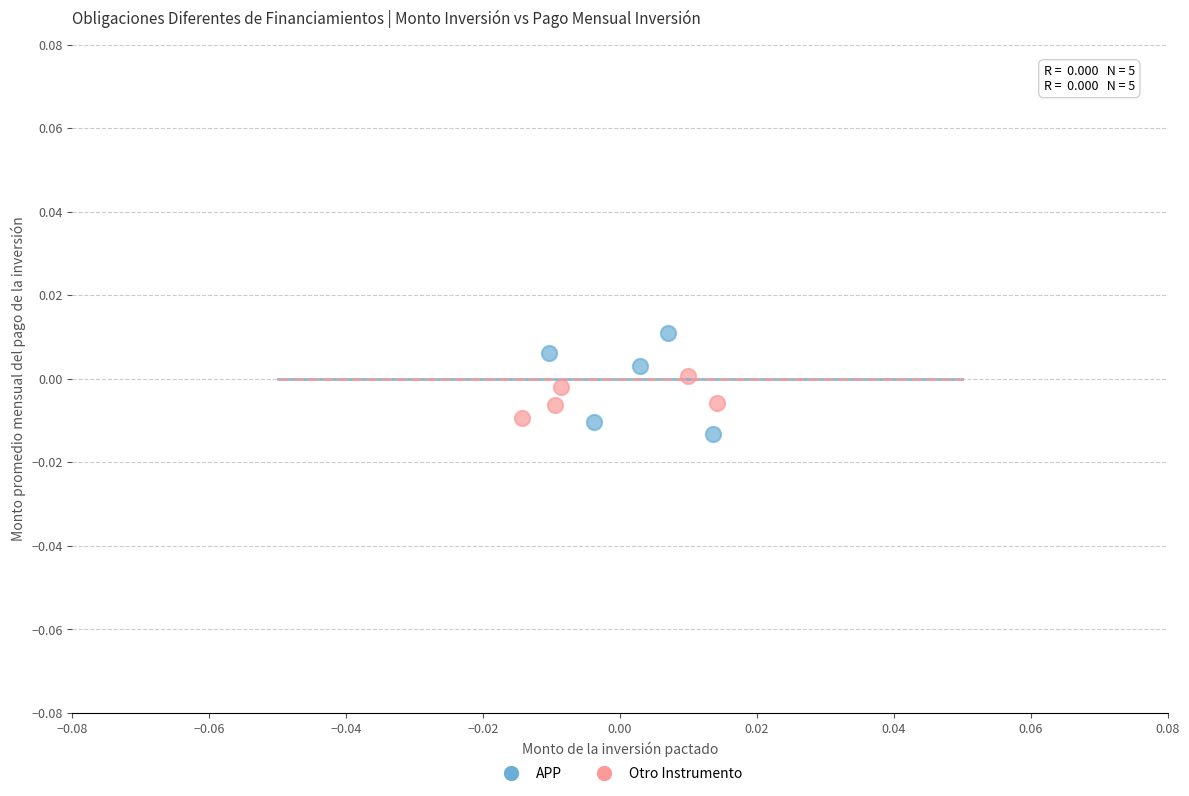

Which series reaches the maximum Y coordinate?

APP